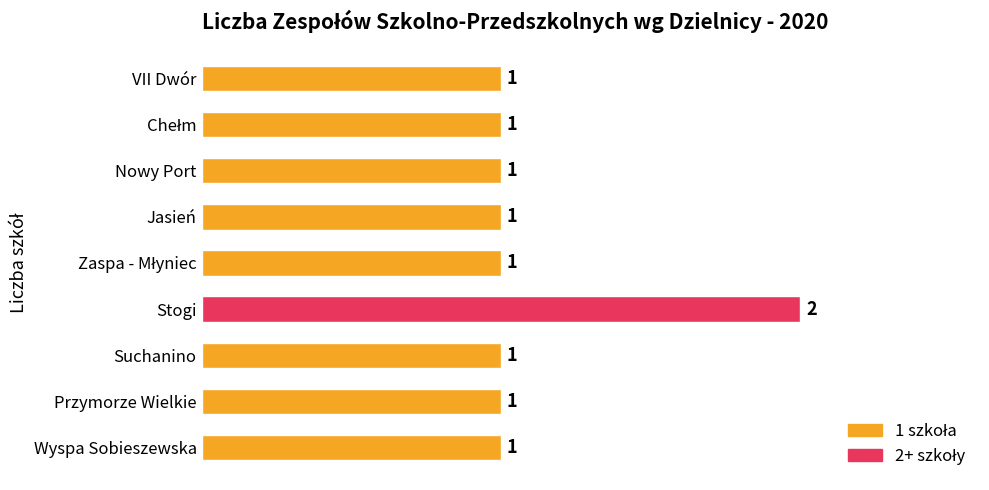

Reading bottom to top, list all the values displayed in this chart.

1	1	1	2	1	1	1	1	1